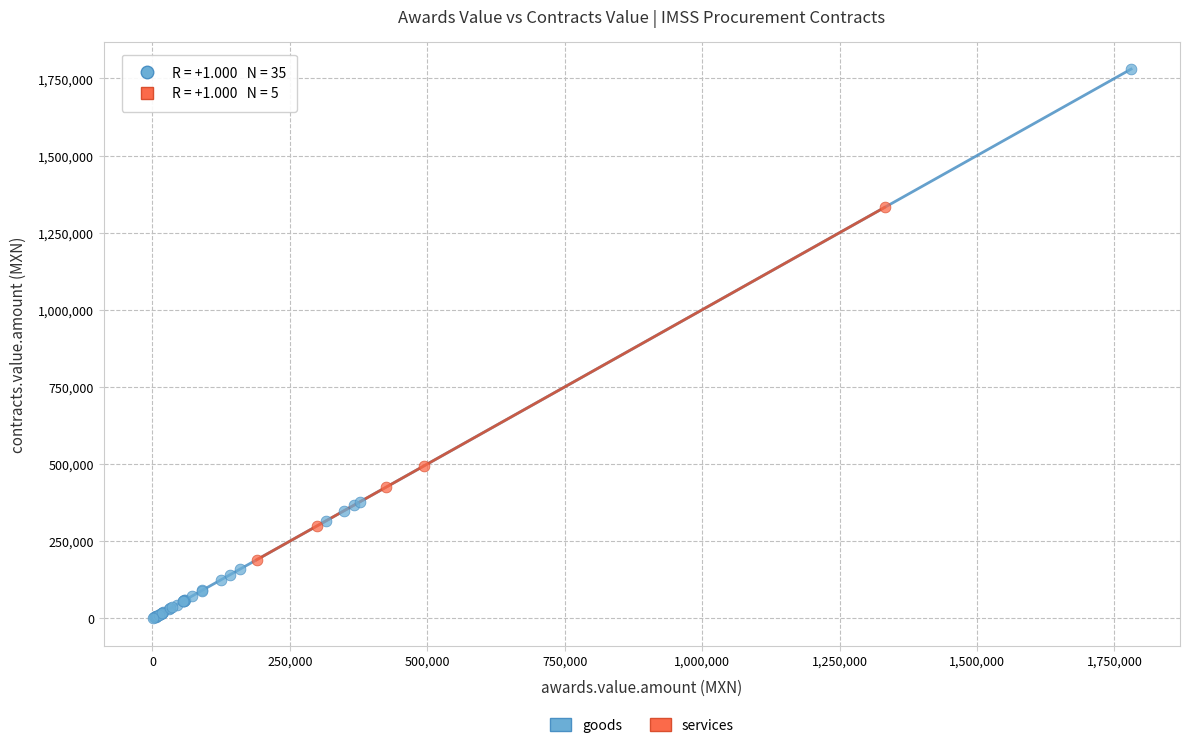

Which series reaches the maximum Y coordinate?

goods